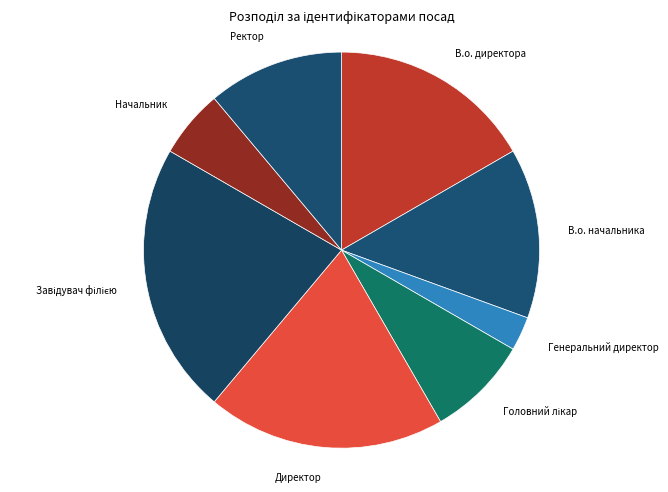

To the nearest percent, what is the difference between the largest and smallest slice percentages?

19%